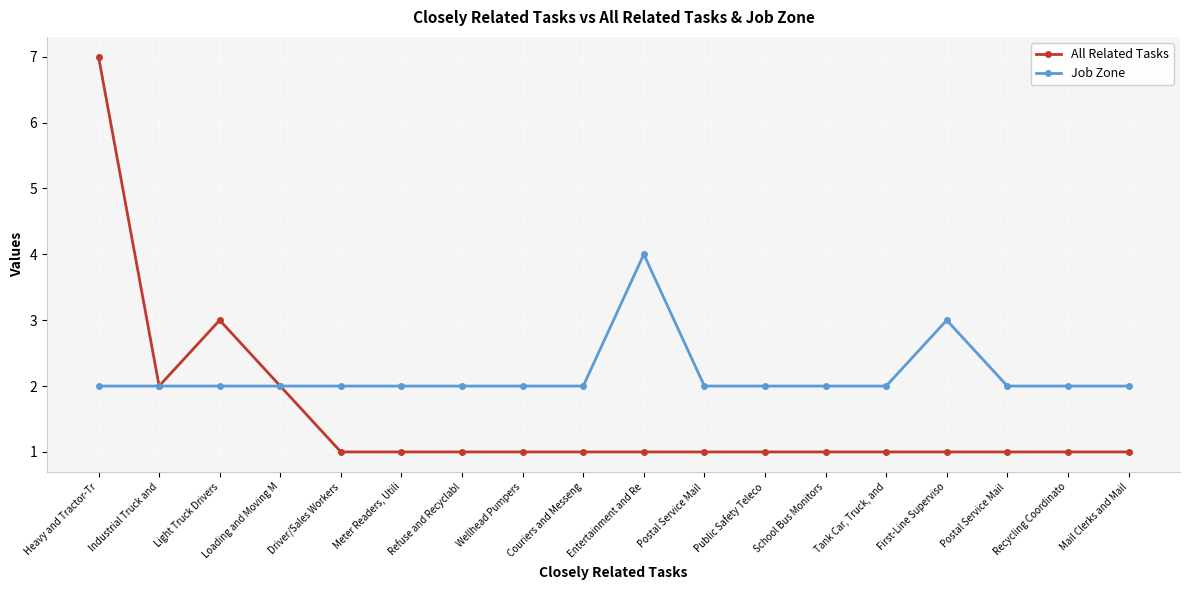

Which category has the lowest value across all series?

Driver/Sales Workers